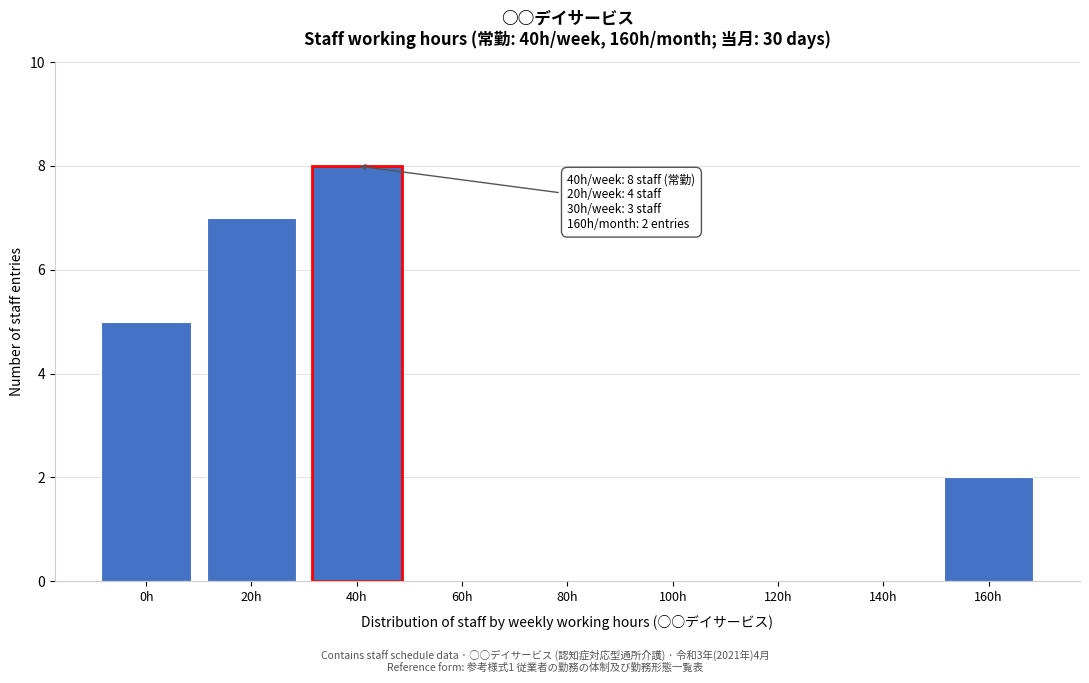

Reading left to right, transcribe all the data shown in this chart.

0h=5	20h=7	40h=8	60h=0	80h=0	100h=0	120h=0	140h=0	160h=2